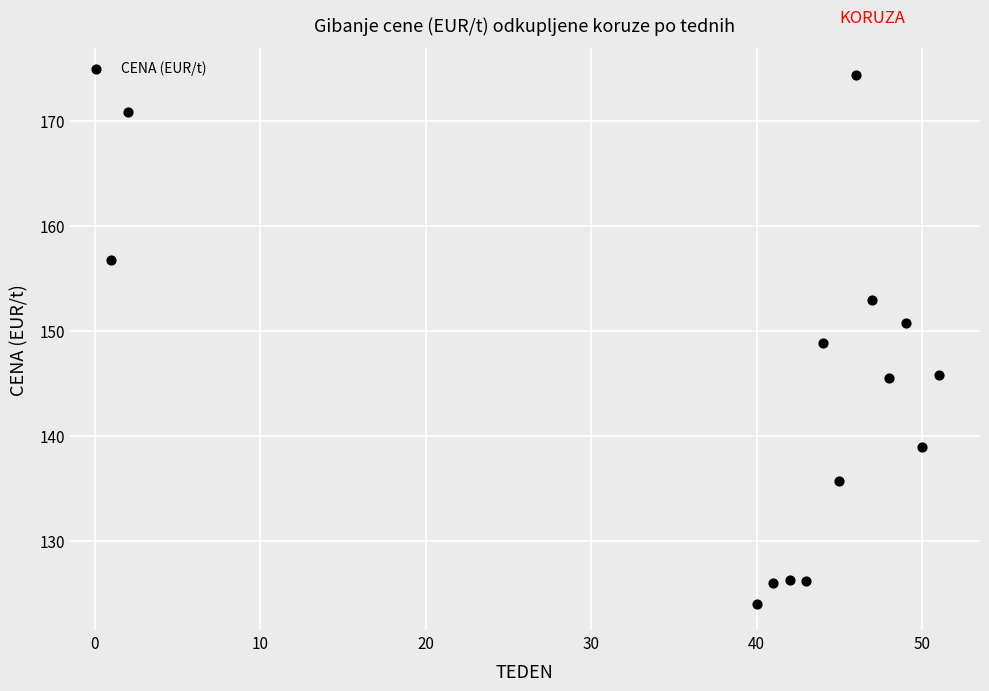

What is the range of X values (max minus min)?

50.0